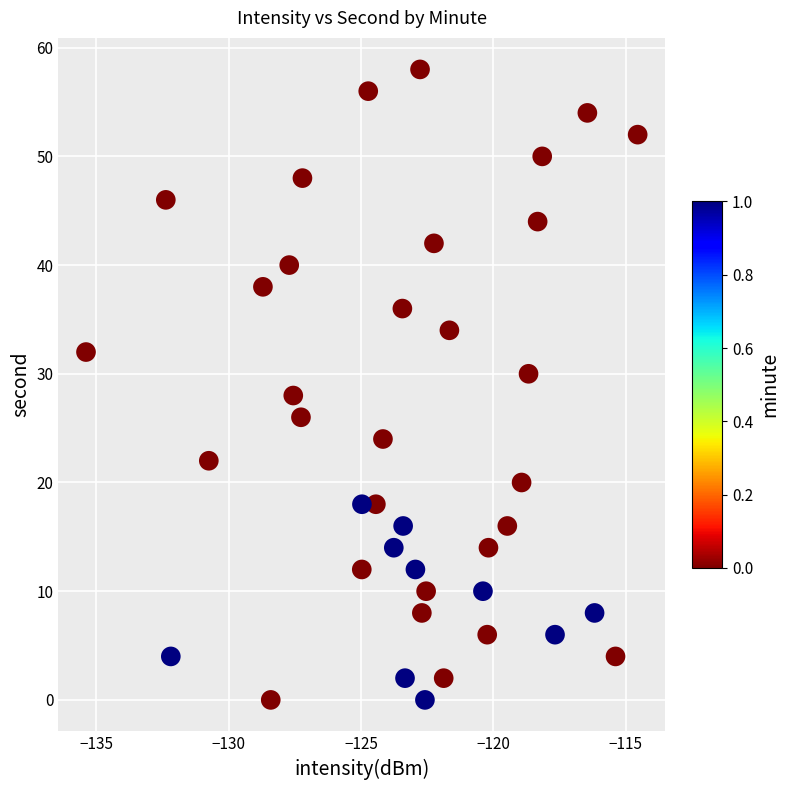

What is the range of Y values (max minus min)?

58